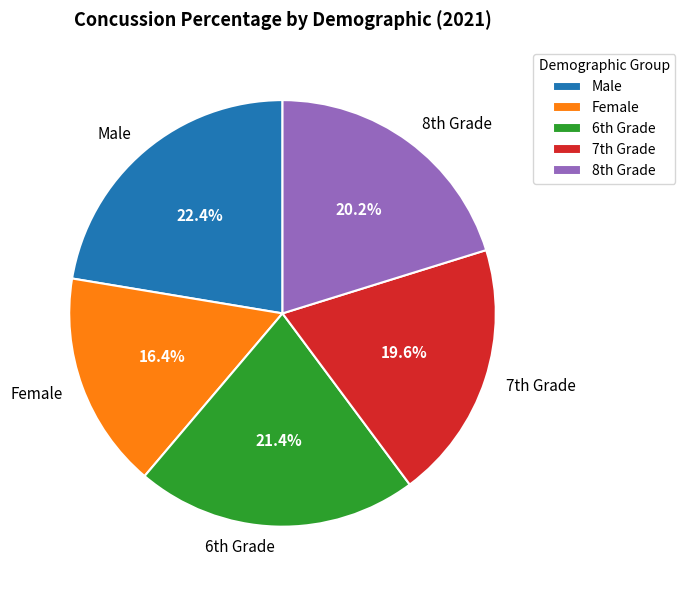

Which slice is the largest?

Male